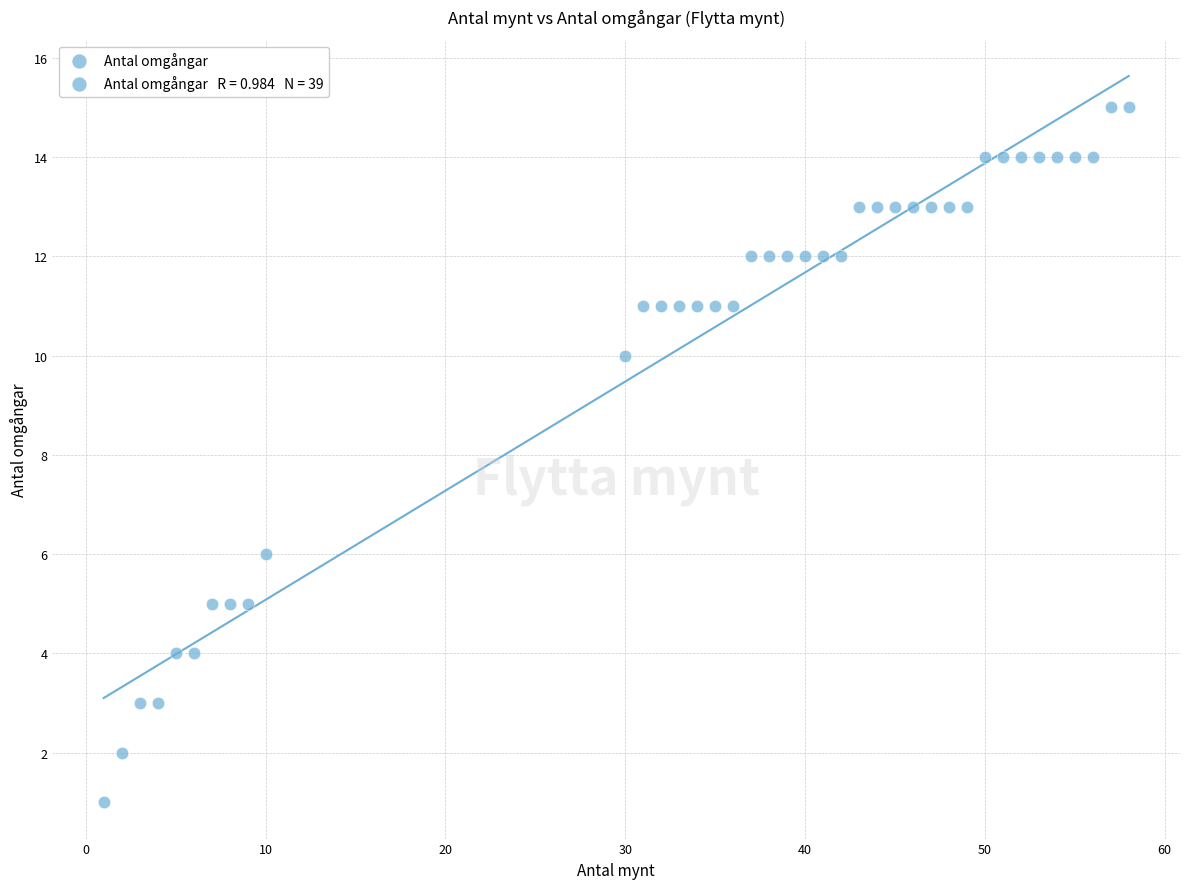

What is the range of X values (max minus min)?

57